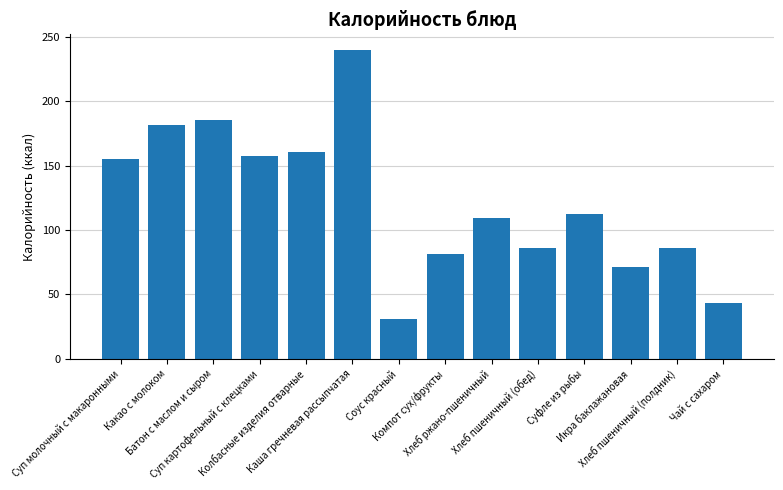

What is the smallest value displayed?

31.0